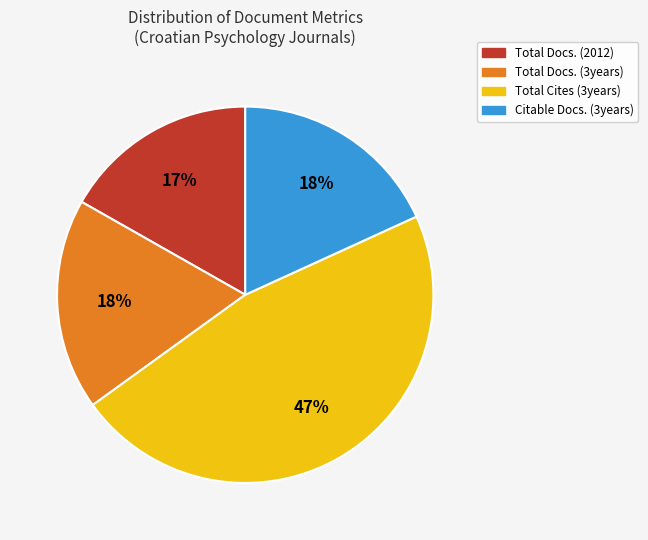

True or false: Total Docs. (3years) accounts for 18% of the total.

True